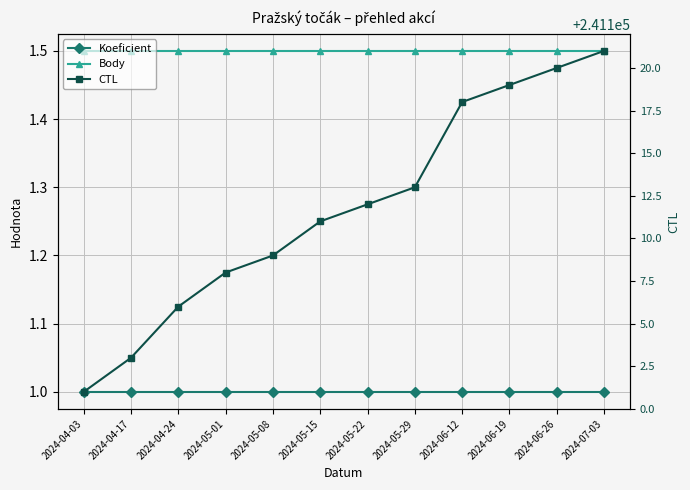

What is the approximate value of Koeficient at 2024-05-22?

1.0